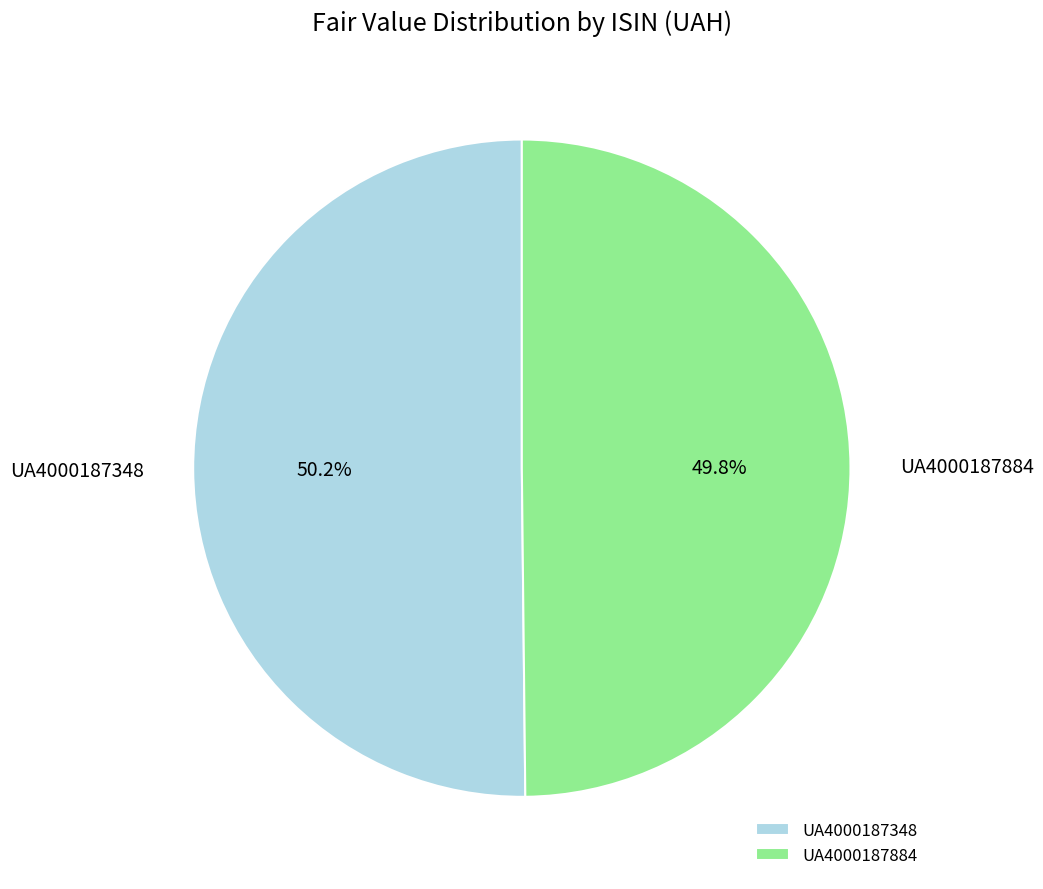

To the nearest percent, what is the combined percentage of UA4000187884 and UA4000187348?

100%